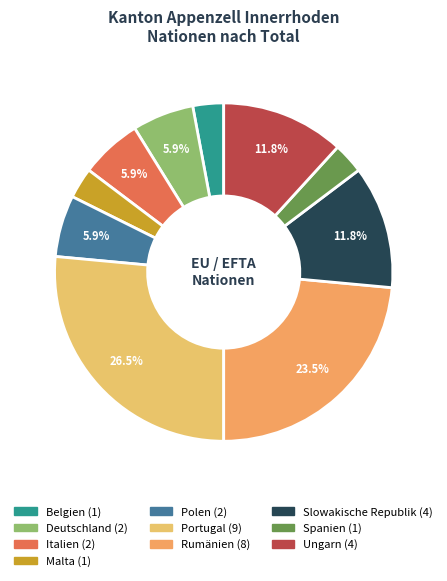

What is the change in value from Italien to Malta?

-1